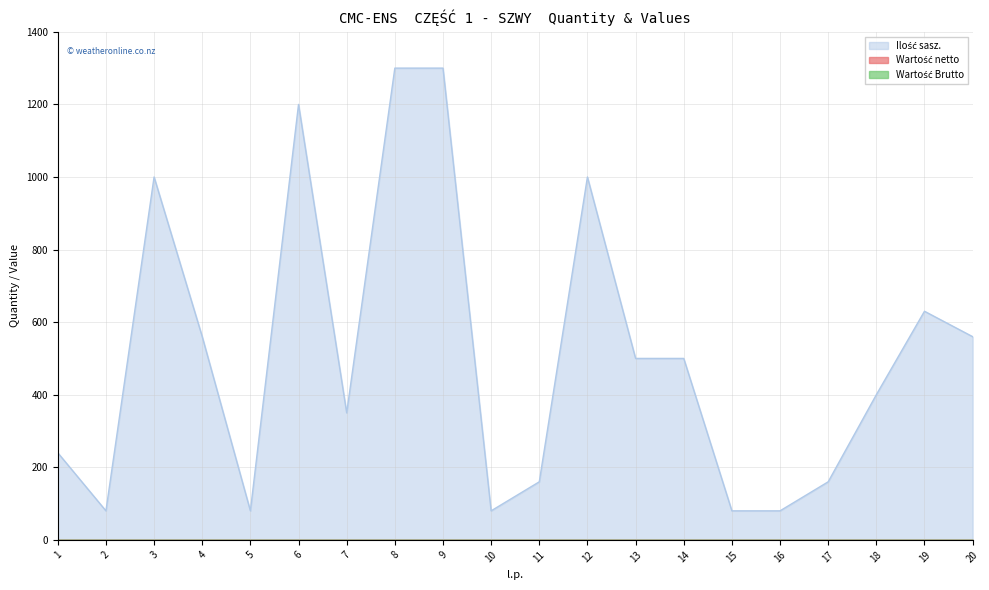

True or false: Ilość sasz. and Wartość netto cross at least once.

False